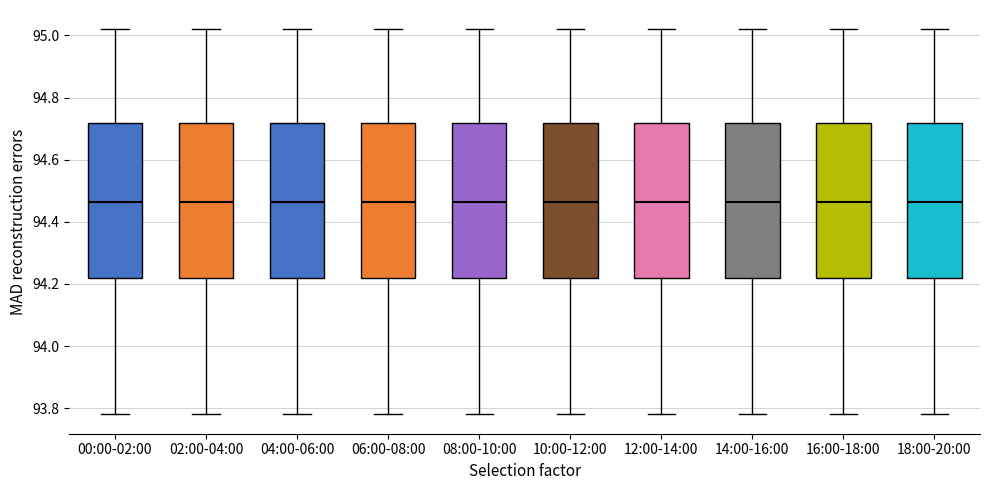

Reading left to right, read every box against the y-axis: the position of its median line, the range the box covers, and the ends of its whiskers. The values are not printed on the chart, so give them approximately, as read against the axis.

00:00-02:00: median 94.46, box 94.22 to 94.72, whiskers 93.78 to 95.02
02:00-04:00: median 94.46, box 94.22 to 94.72, whiskers 93.78 to 95.02
04:00-06:00: median 94.46, box 94.22 to 94.72, whiskers 93.78 to 95.02
06:00-08:00: median 94.46, box 94.22 to 94.72, whiskers 93.78 to 95.02
08:00-10:00: median 94.46, box 94.22 to 94.72, whiskers 93.78 to 95.02
10:00-12:00: median 94.46, box 94.22 to 94.72, whiskers 93.78 to 95.02
12:00-14:00: median 94.46, box 94.22 to 94.72, whiskers 93.78 to 95.02
14:00-16:00: median 94.46, box 94.22 to 94.72, whiskers 93.78 to 95.02
16:00-18:00: median 94.46, box 94.22 to 94.72, whiskers 93.78 to 95.02
18:00-20:00: median 94.46, box 94.22 to 94.72, whiskers 93.78 to 95.02